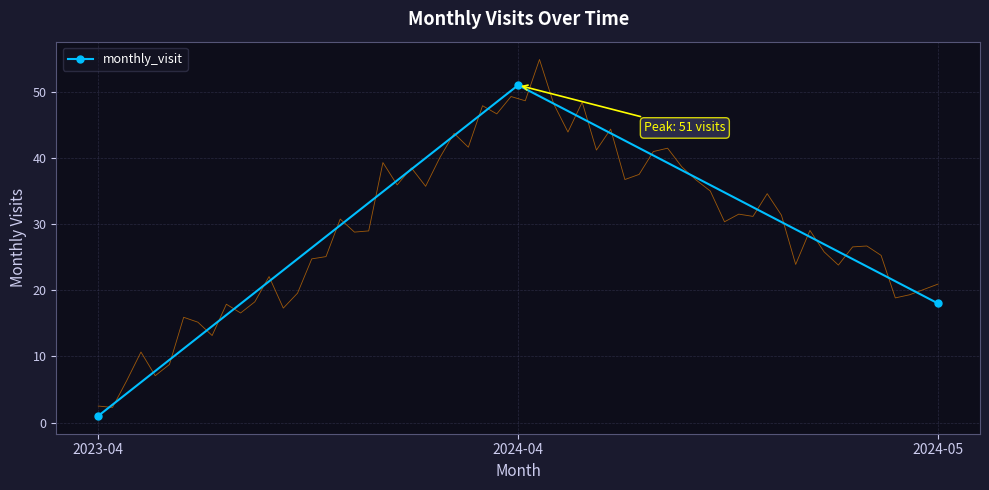

How many data points are less than 18?

1